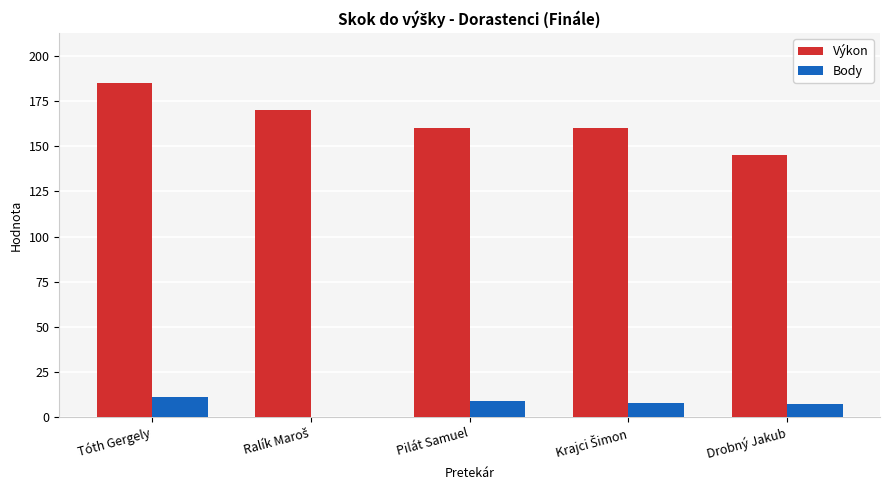

The value of Výkon at Drobný Jakub is 145. True or false?

True